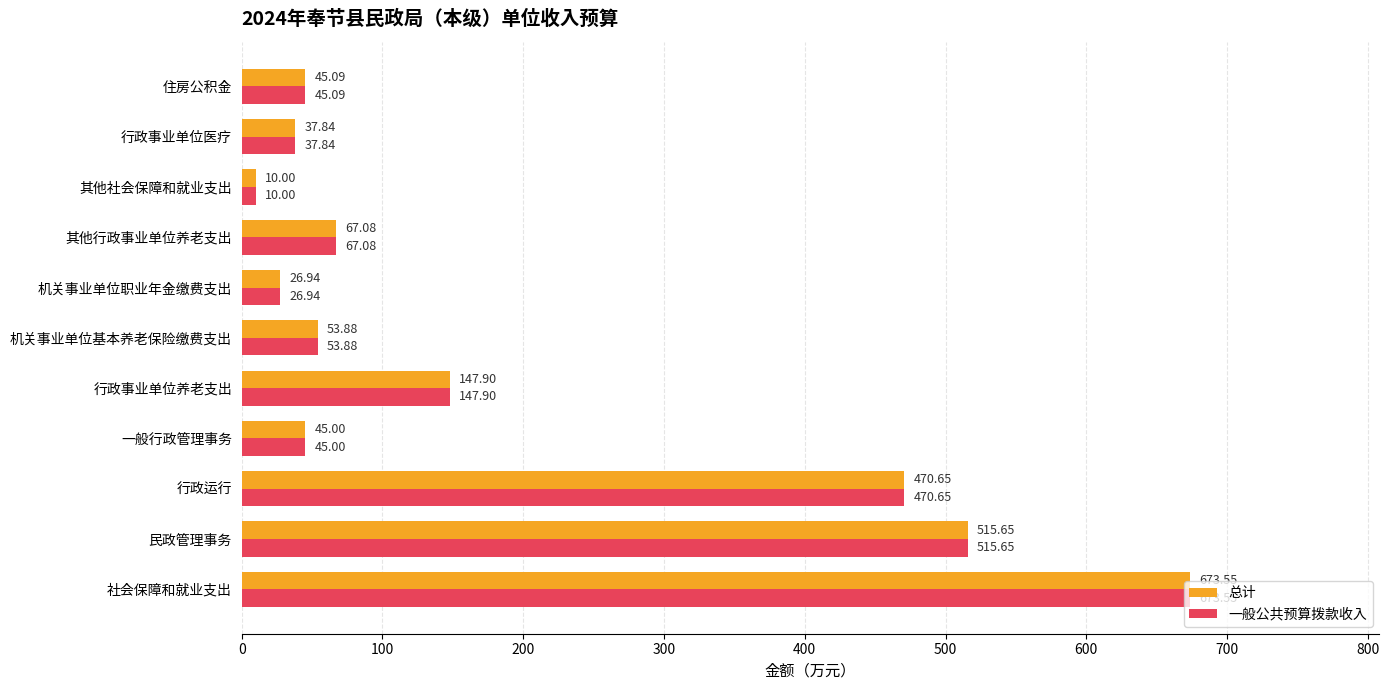

Rank the categories by 总计 value from highest to lowest.

社会保障和就业支出, 民政管理事务, 行政运行, 行政事业单位养老支出, 其他行政事业单位养老支出, 机关事业单位基本养老保险缴费支出, 住房公积金, 一般行政管理事务, 行政事业单位医疗, 机关事业单位职业年金缴费支出, 其他社会保障和就业支出